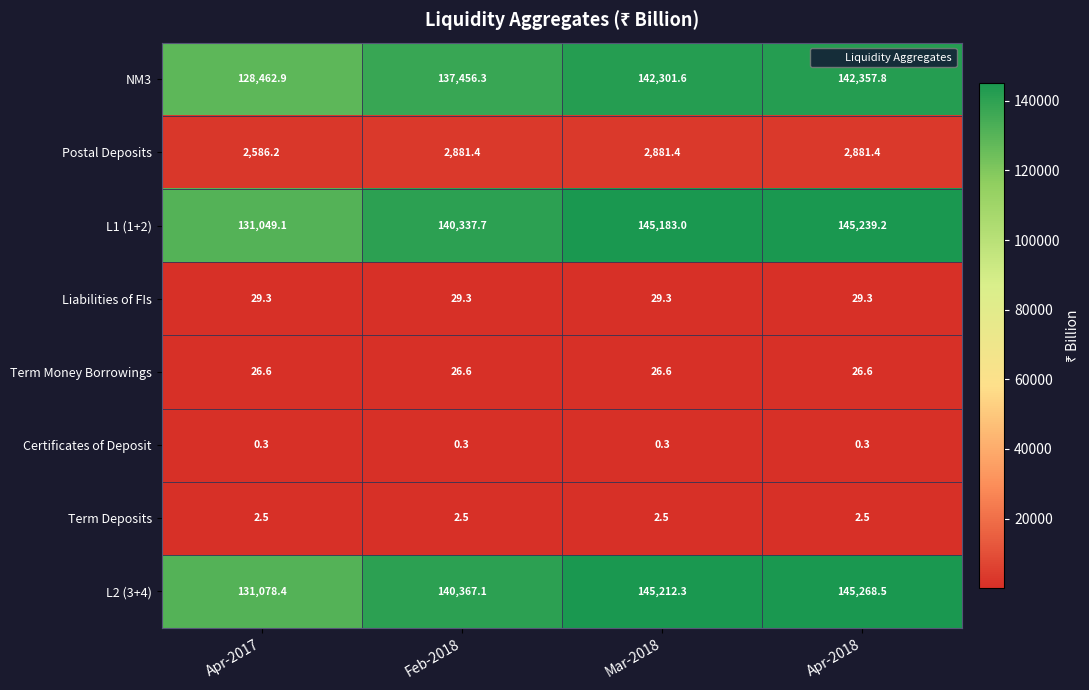

What is the smallest value displayed?

0.3